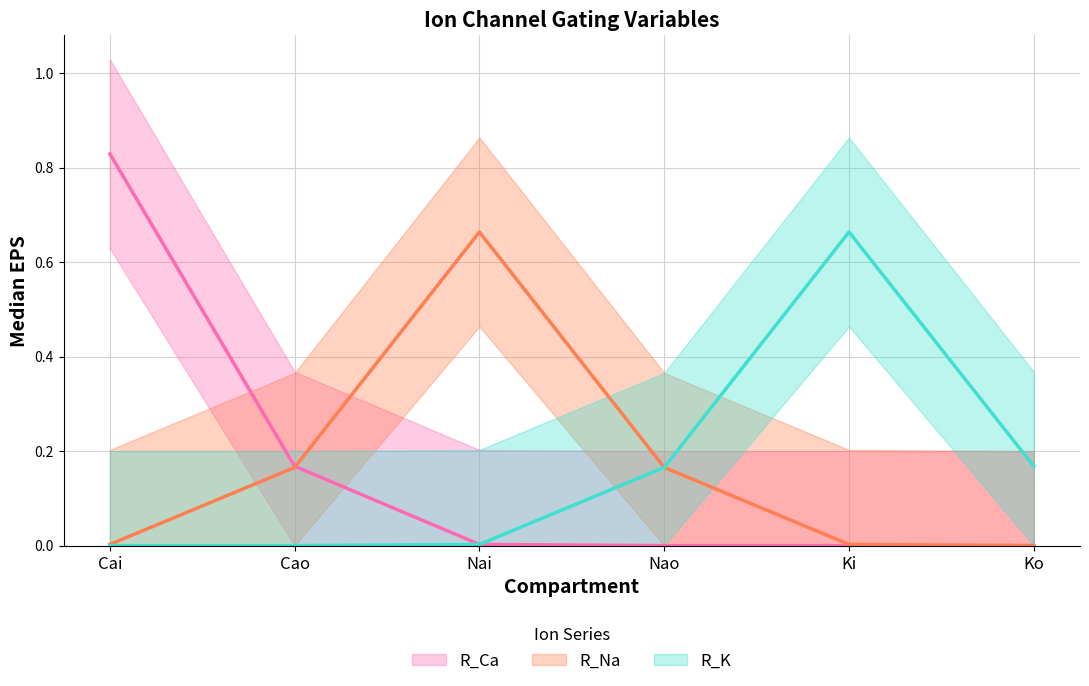

True or false: R_Ca and R_K cross at least once.

False